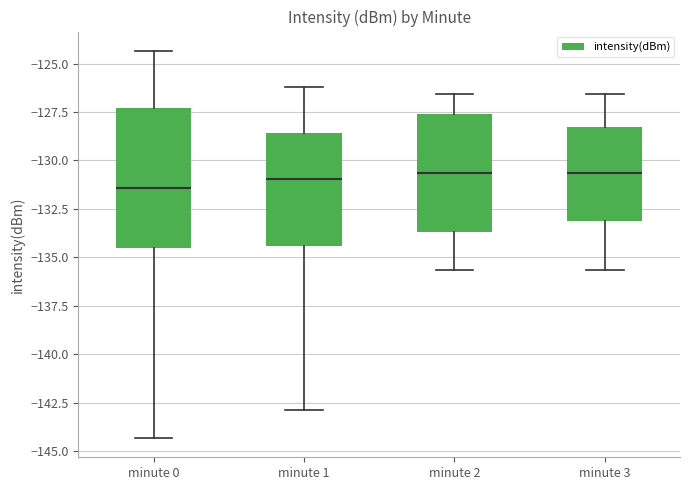

Reading left to right, transcribe this box plot: for each box, give where its median line is, the range the box spans, and where its two whiskers end, as read against the y-axis. The values are not printed on the chart, so give them approximately, as read against the axis.

minute 0: median -131.5, box -134.5 to -127.5, whiskers -144.5 to -124.5
minute 1: median -131.0, box -134.5 to -128.5, whiskers -143.0 to -126.0
minute 2: median -130.5, box -133.5 to -127.5, whiskers -135.5 to -126.5
minute 3: median -130.5, box -133.0 to -128.5, whiskers -135.5 to -126.5